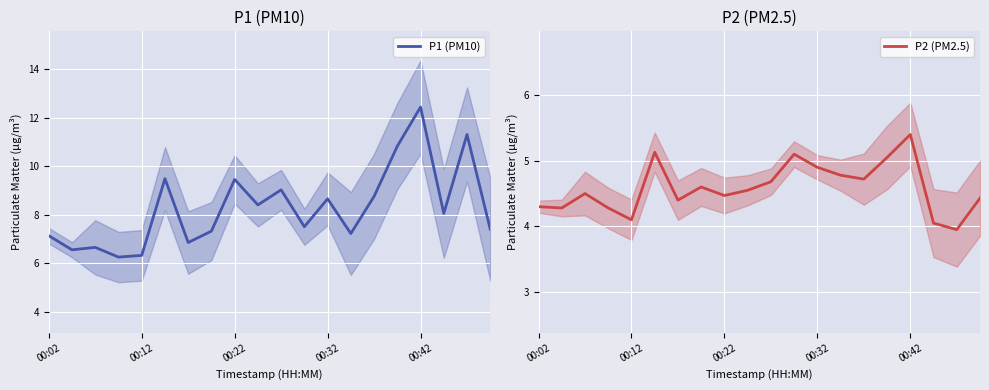

How many categories are shown in the chart?

20